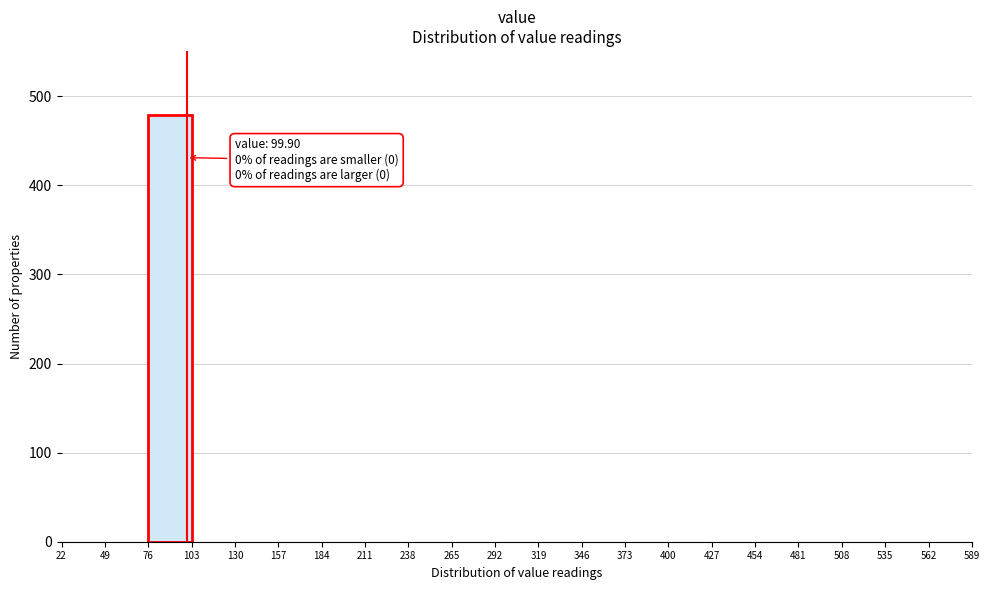

Which range on the x-axis has the tallest bar?

76 to 103